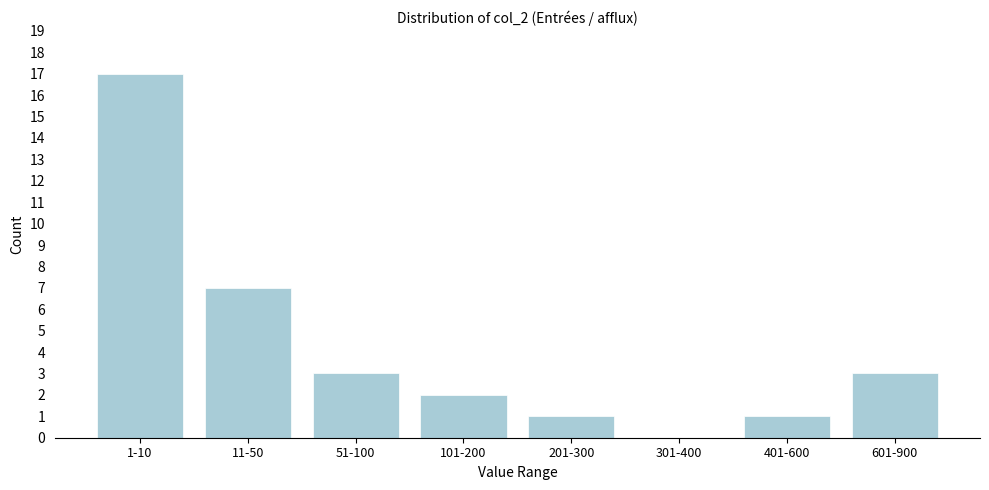

Reading left to right, list all the values displayed in this chart.

1-10=17	11-50=7	51-100=3	101-200=2	201-300=1	301-400=0	401-600=1	601-900=3